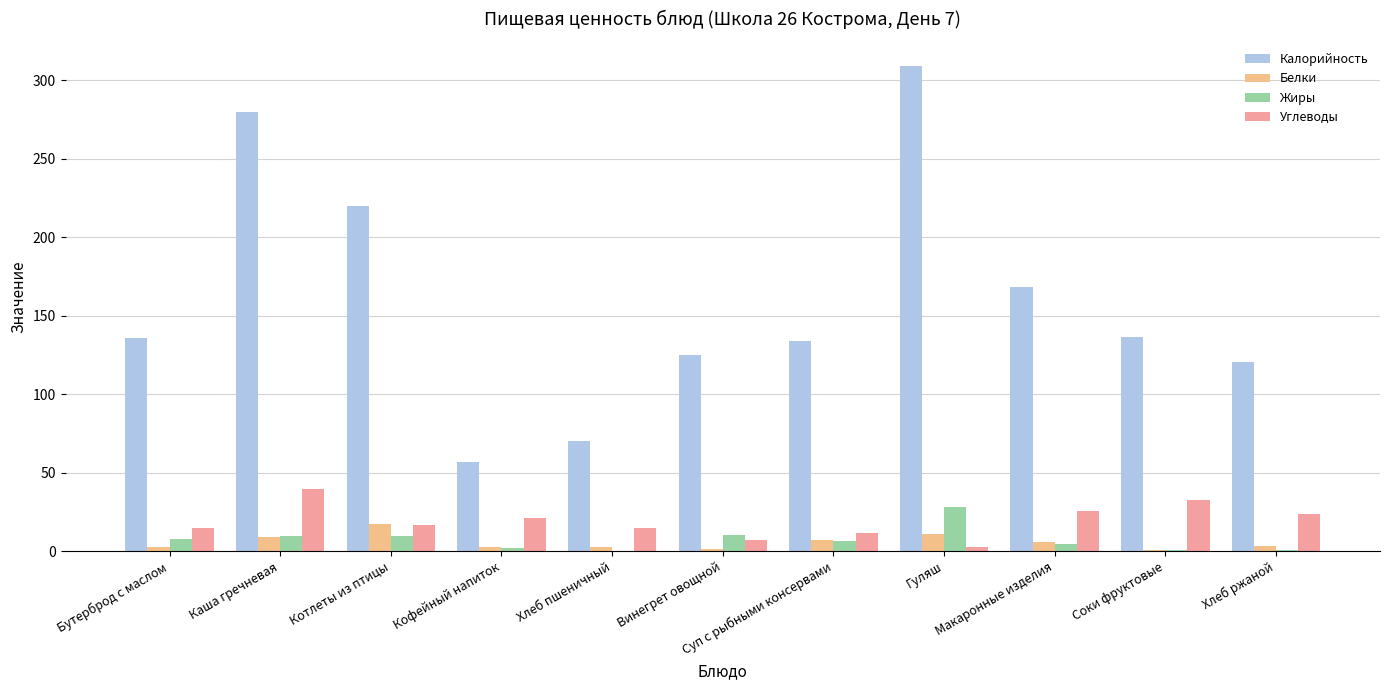

What is the difference between the maximum and minimum values in the Белки series?

16.8